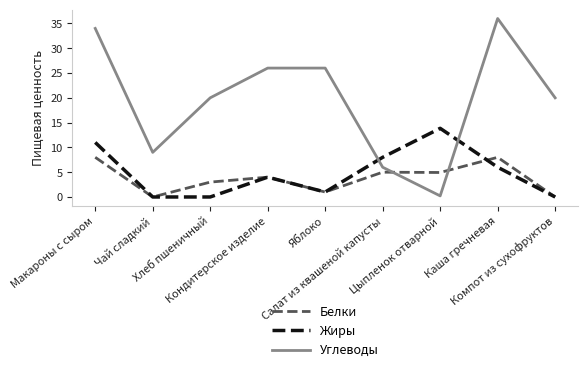

The value of Белки at Цыпленок отварной is 4.9. True or false?

True